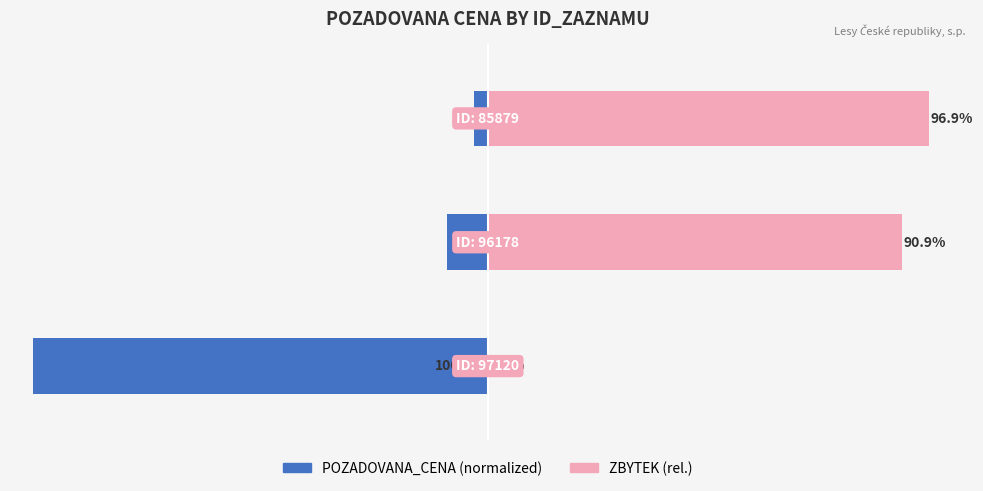

List the labels in order of POZADOVANA_CENA value, smallest first.

0, 1, 2